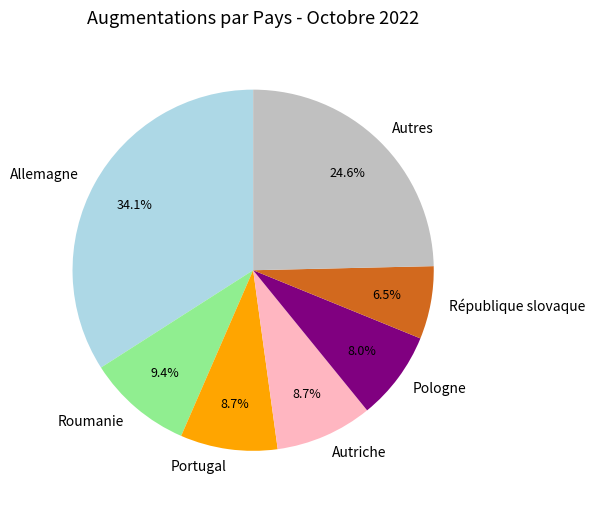

Which category has the smallest portion of the pie?

République slovaque